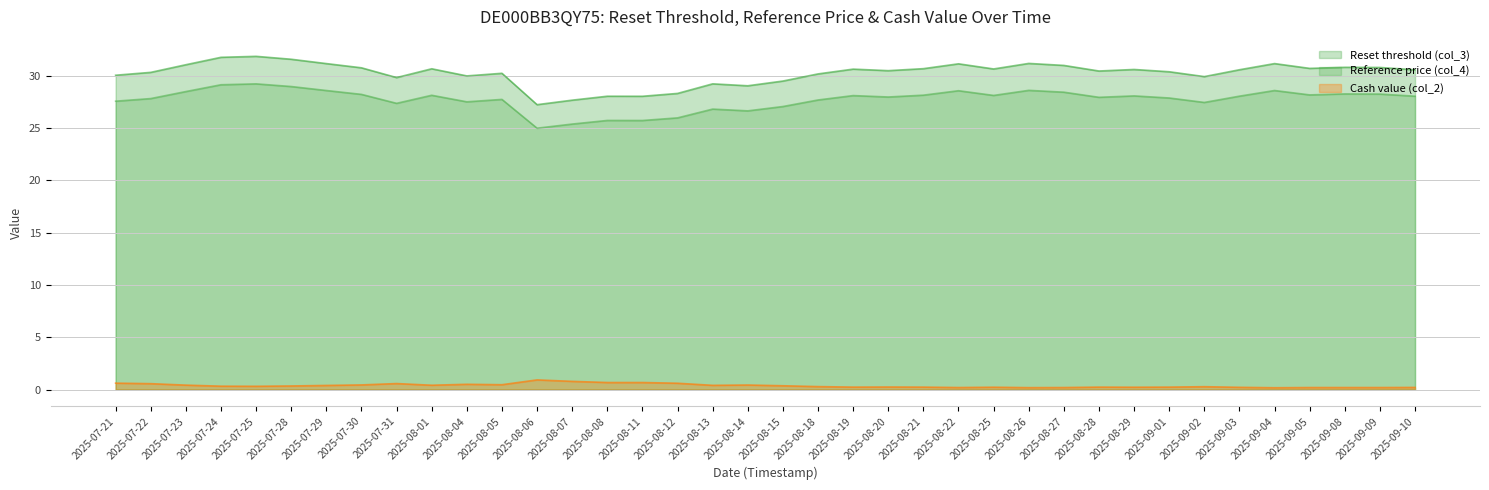

True or false: Reference price (col_4) and Reset threshold (col_3) cross at least once.

False